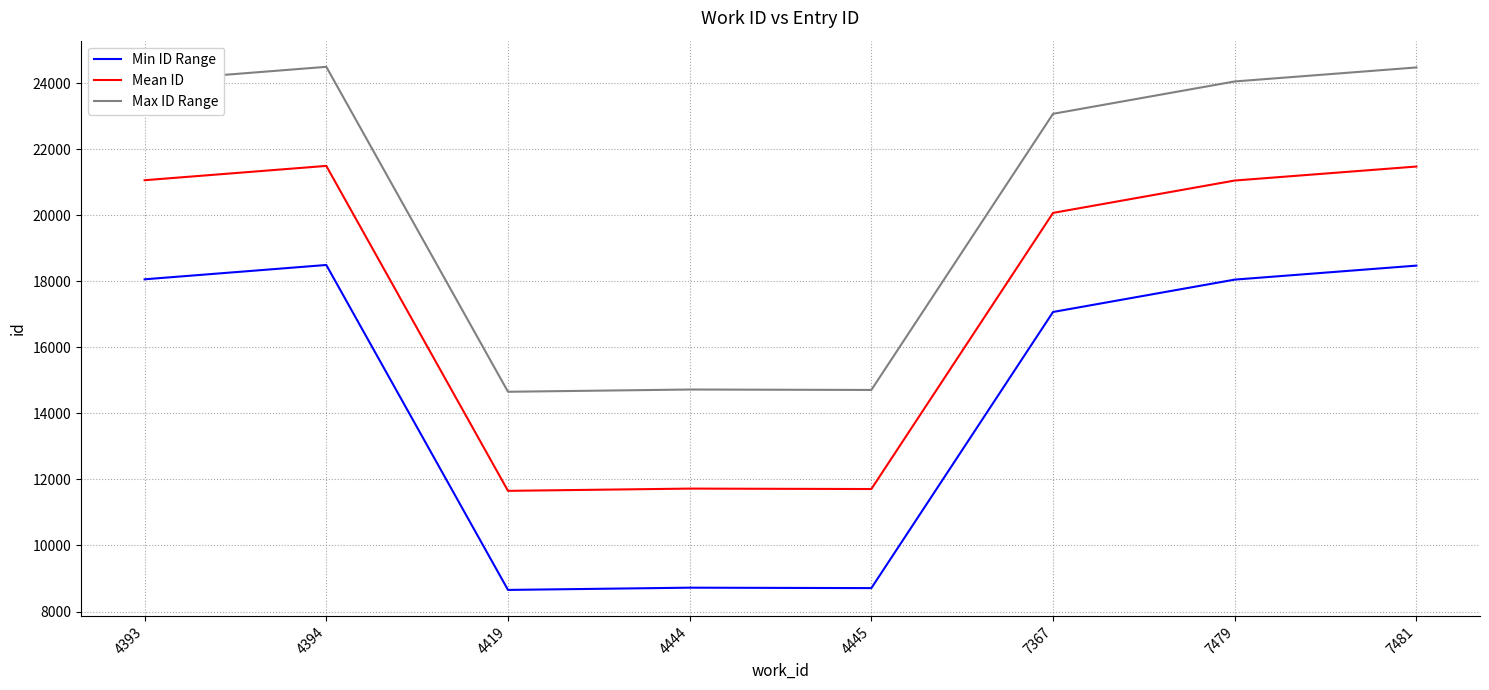

True or false: Min ID Range and Max ID Range intersect in this chart.

False